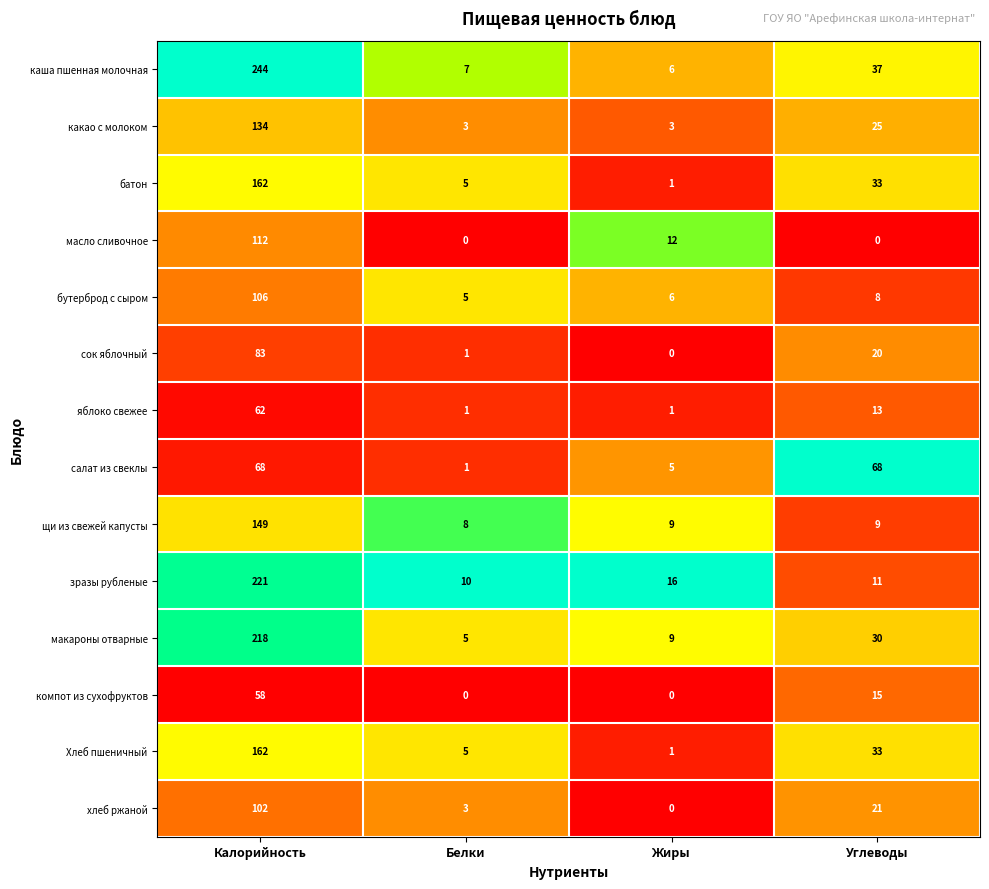

Rank the categories by зразы рубленые value from highest to lowest.

Калорийность, Жиры, Углеводы, Белки